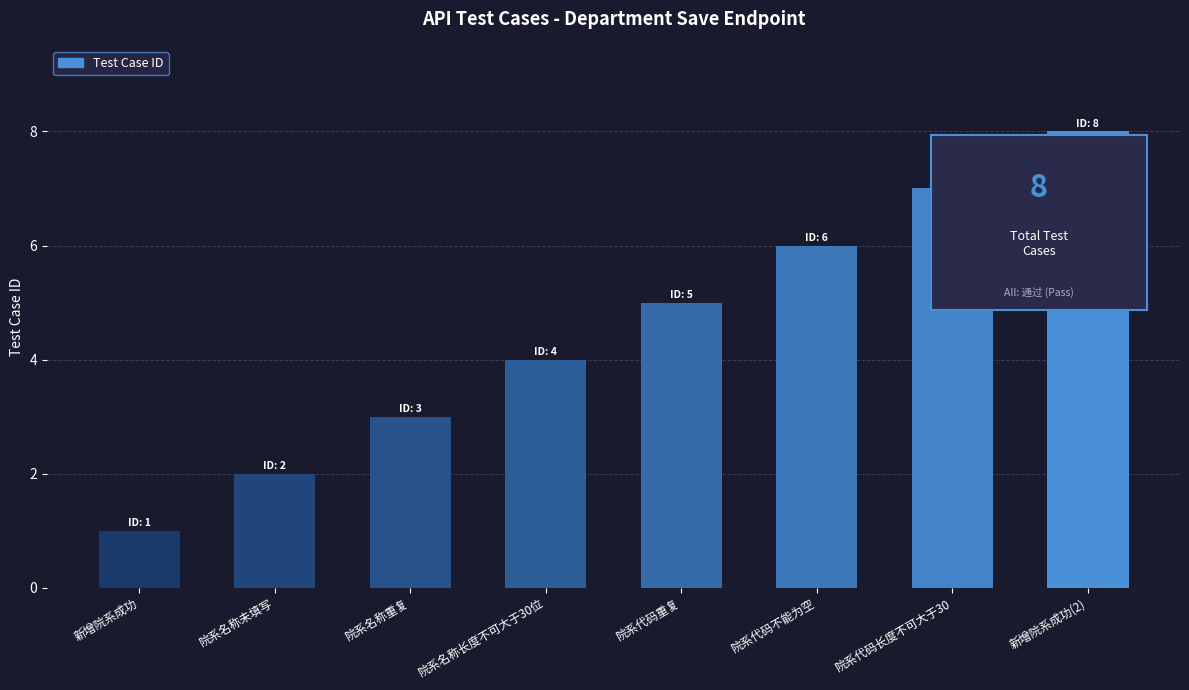

What is the sum of all values?

36